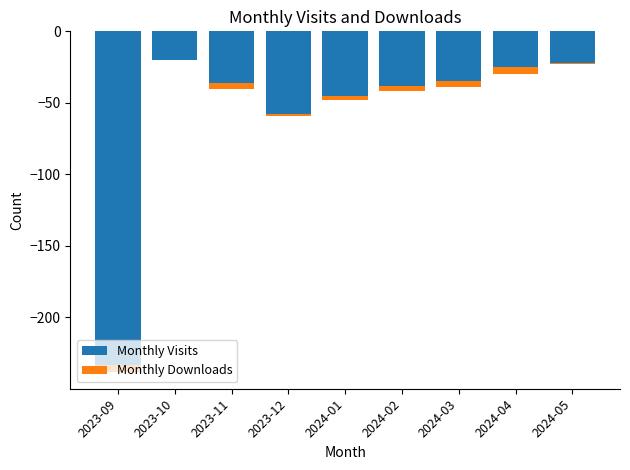

Rank the series at 2024-03 from lowest to highest value.

Monthly Visits, Monthly Downloads